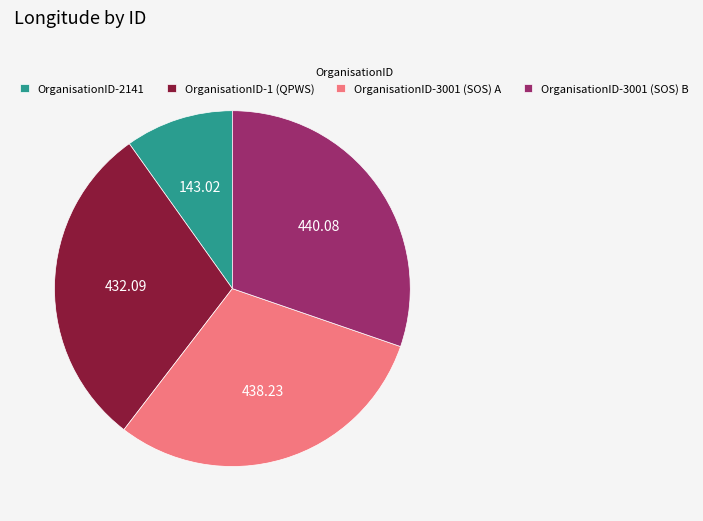

Approximately how many times larger is the value at OrganisationID-1 (QPWS) compared to OrganisationID-3001 (SOS) A?

1.0